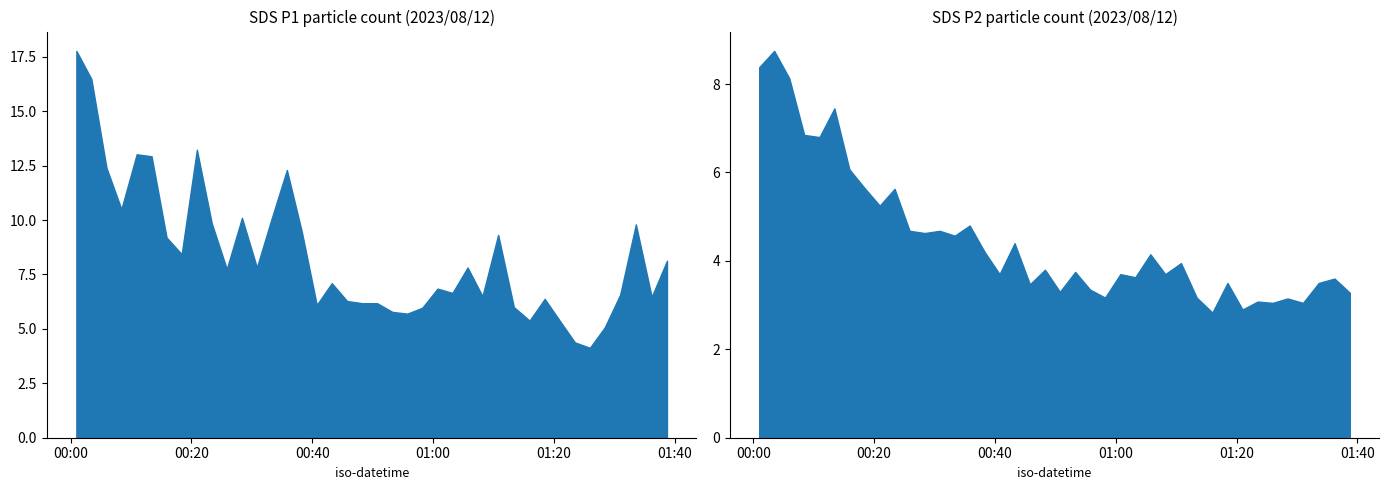

What is the lowest value of the SDS_P1 series?

4.1